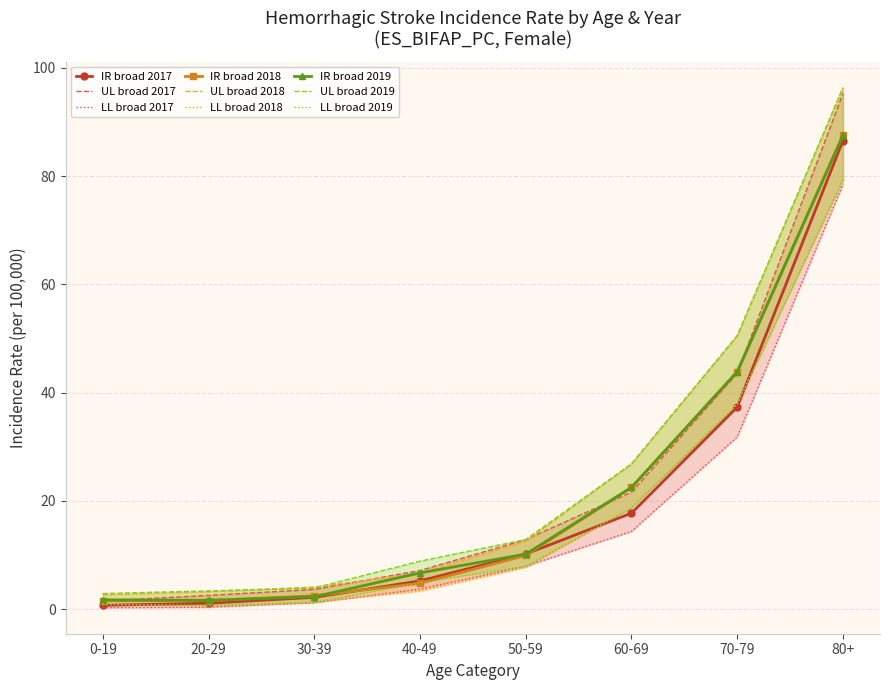

Which series has the largest total across all categories?

UL broad